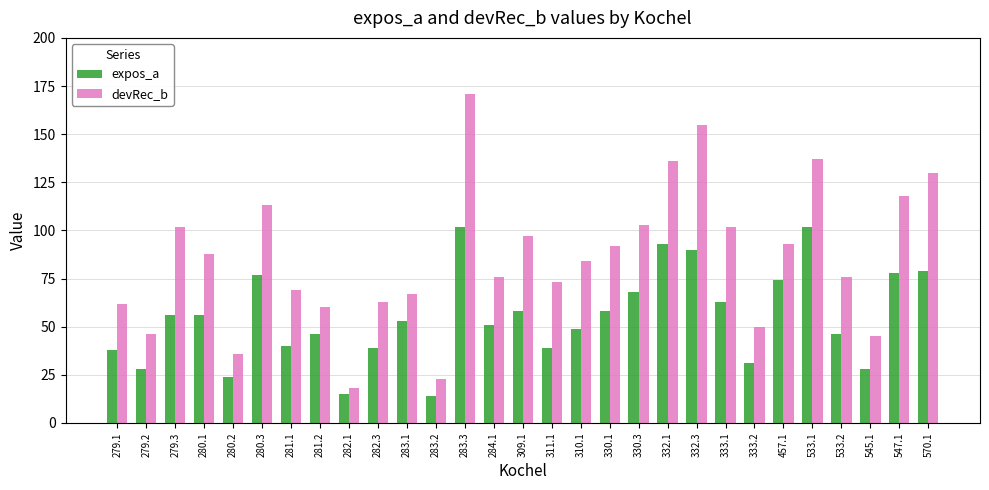

What is the difference between the maximum and minimum values in the devRec_b series?

153